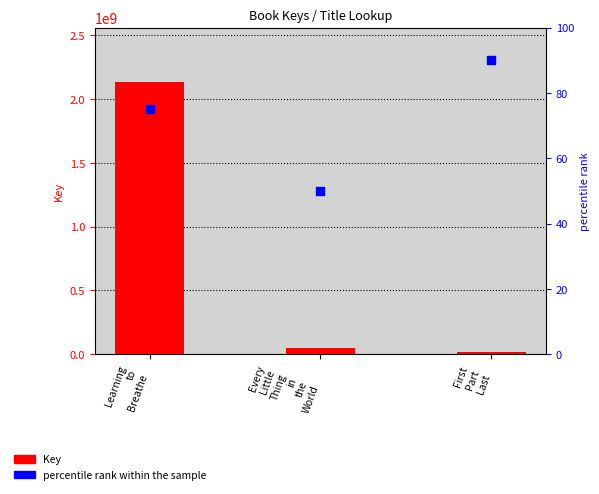

Which series has the largest total across all categories?

Key